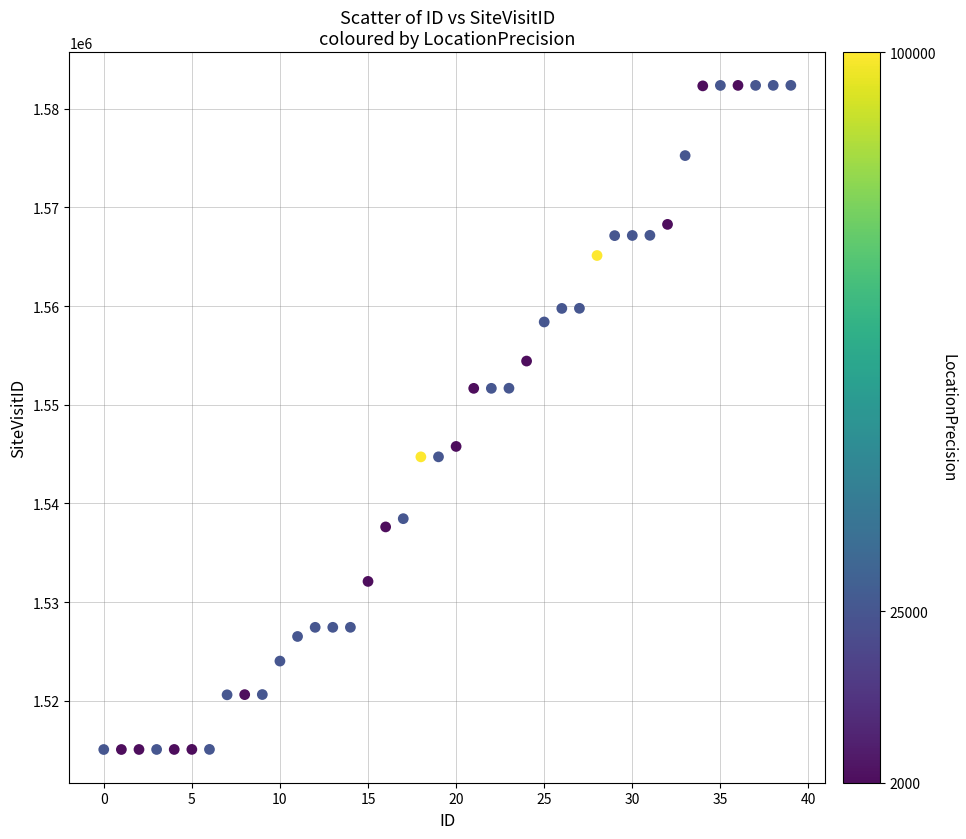

What is the range of Y values (max minus min)?

67303